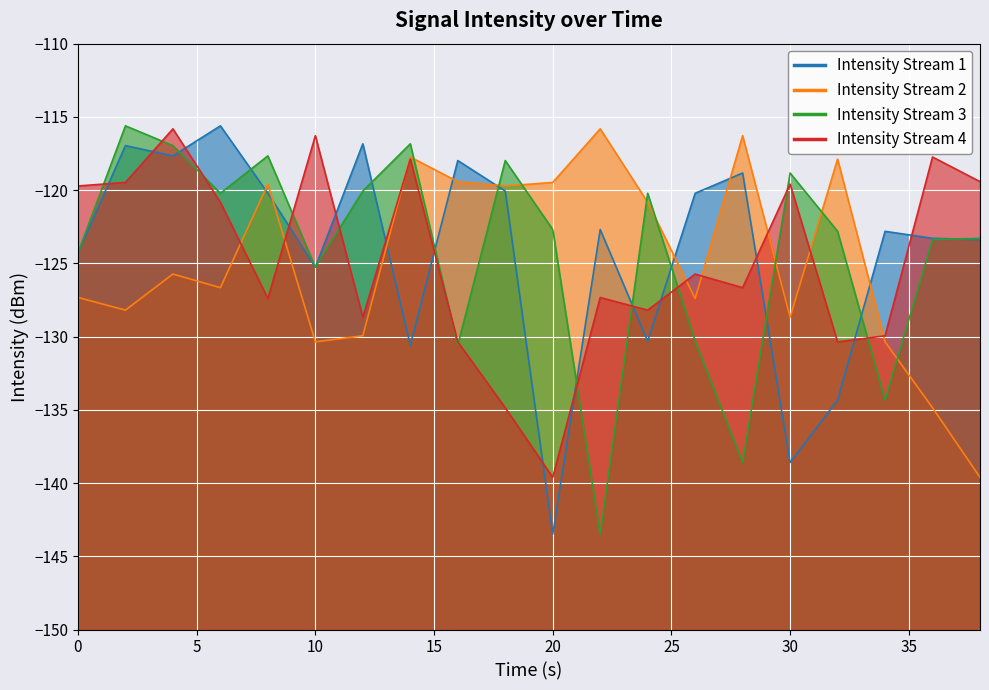

What is the average value of the Intensity Stream 1 series?

-124.2